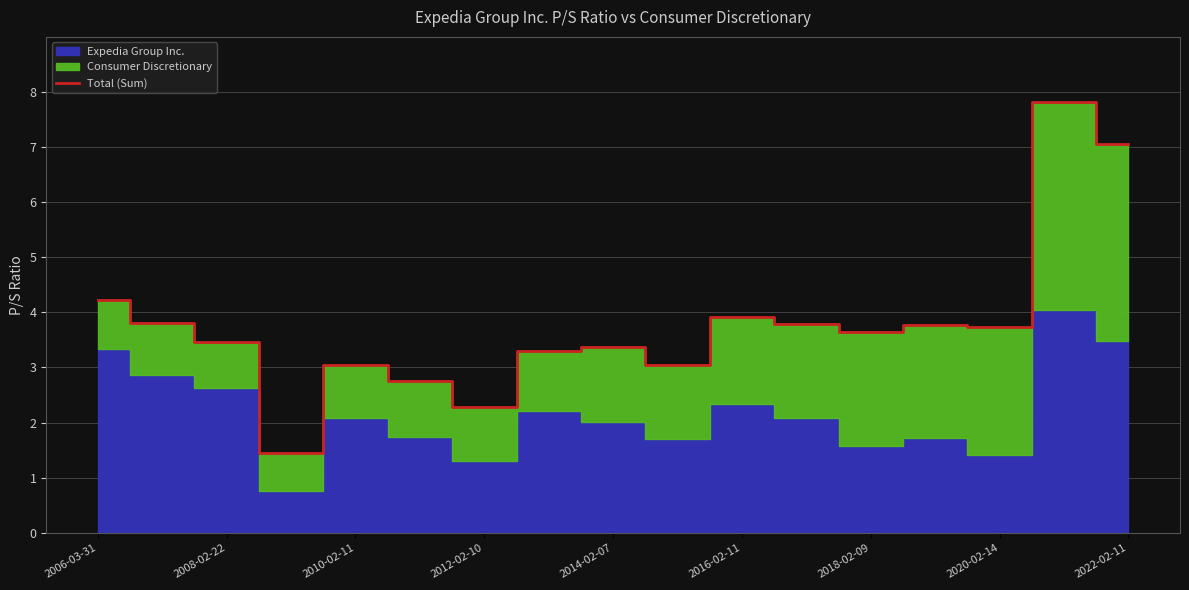

Which category has the highest value across all series?

15